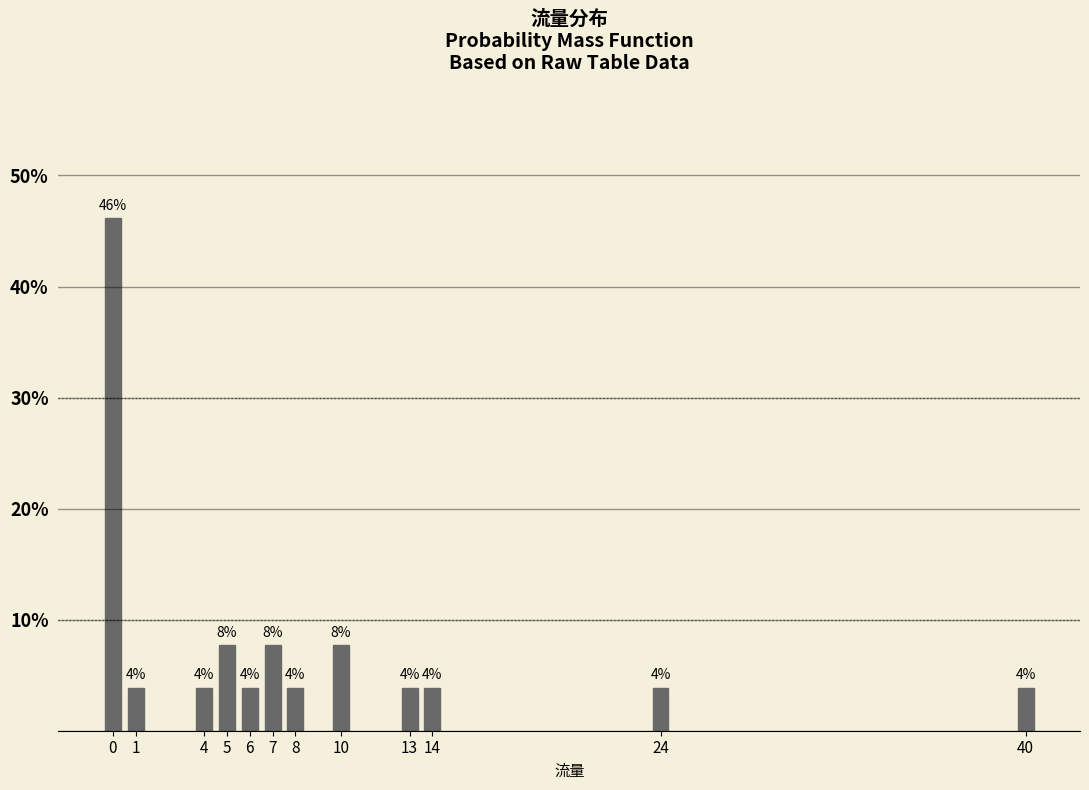

Are the bars horizontal?

No